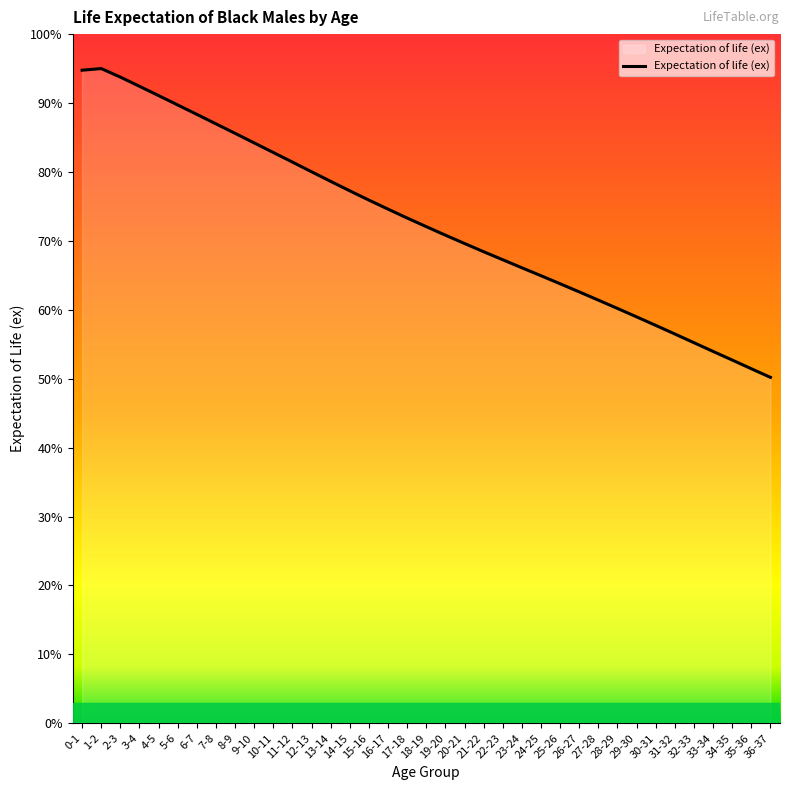

The value at 14-15 is 77.3. True or false?

True